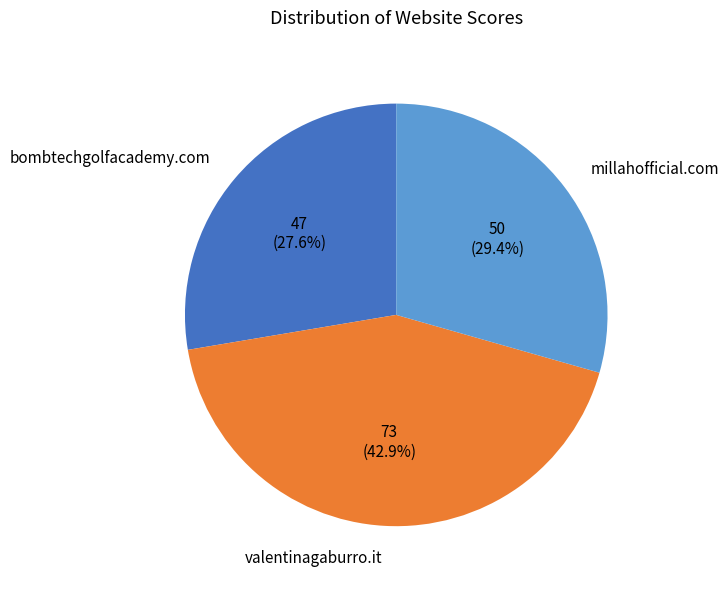

Which slice is the largest?

valentinagaburro.it